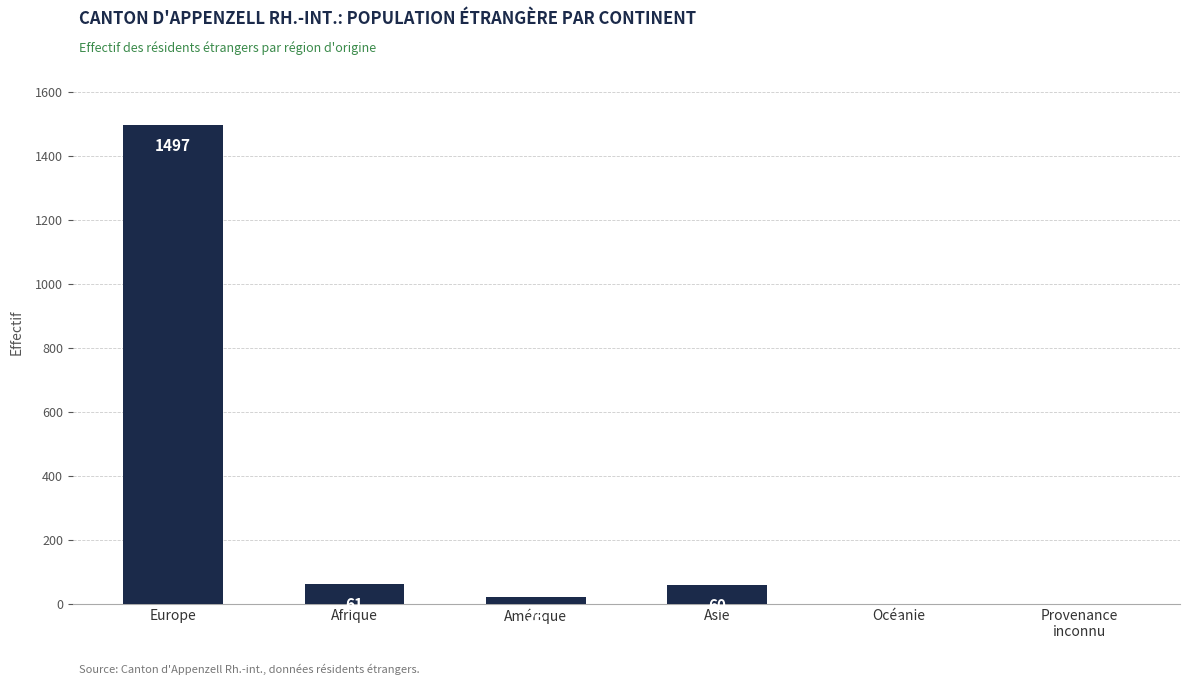

What value does the data have at Asie?

60